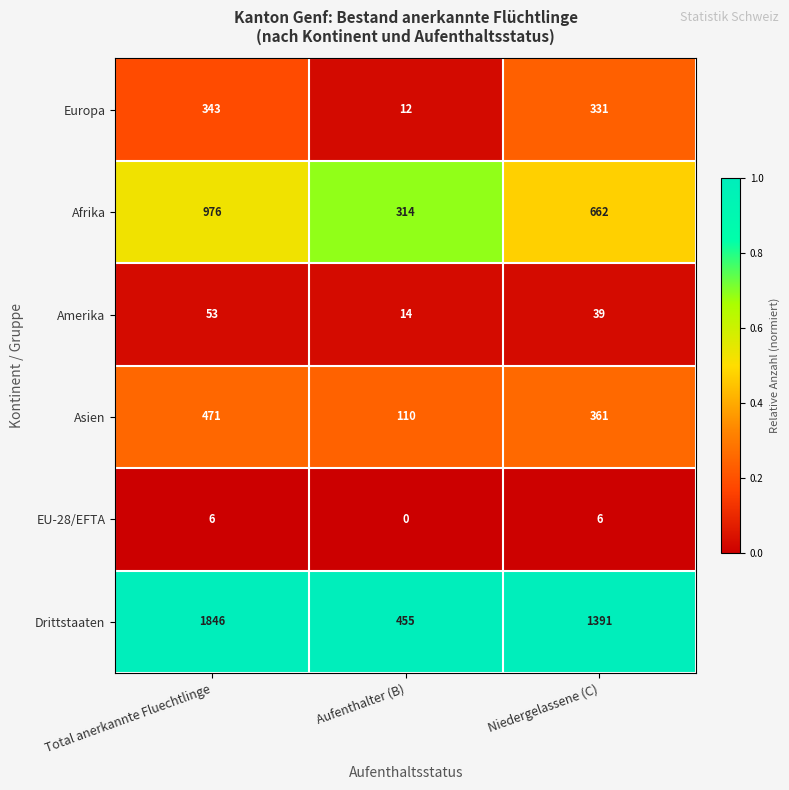

What is the difference between the maximum and minimum values in the Afrika series?

662